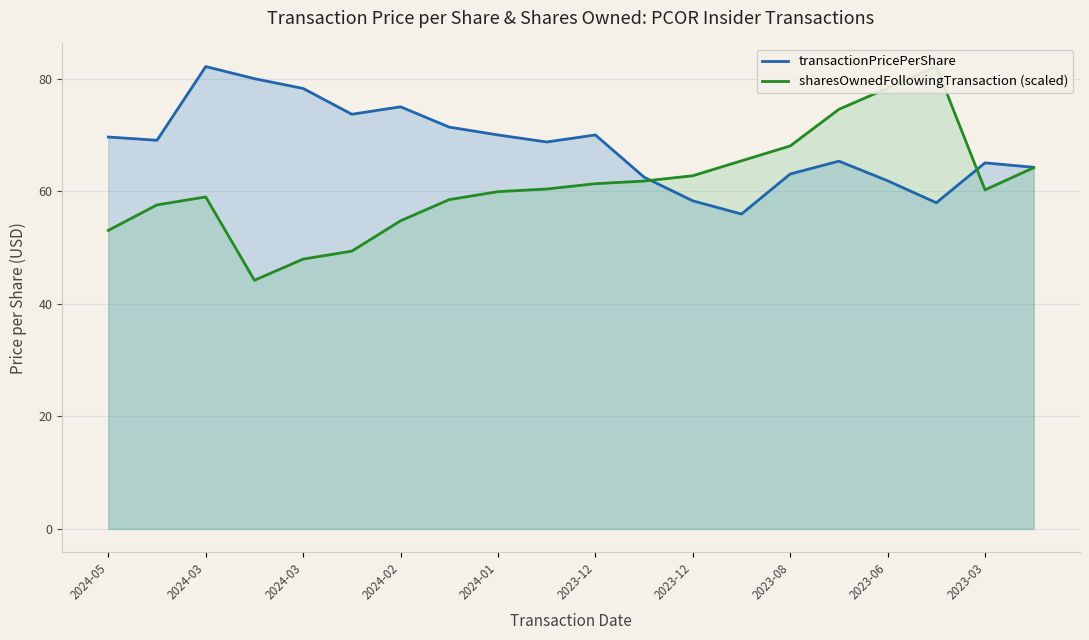

At which category does transactionPricePerShare reach its first local peak?

2024-03